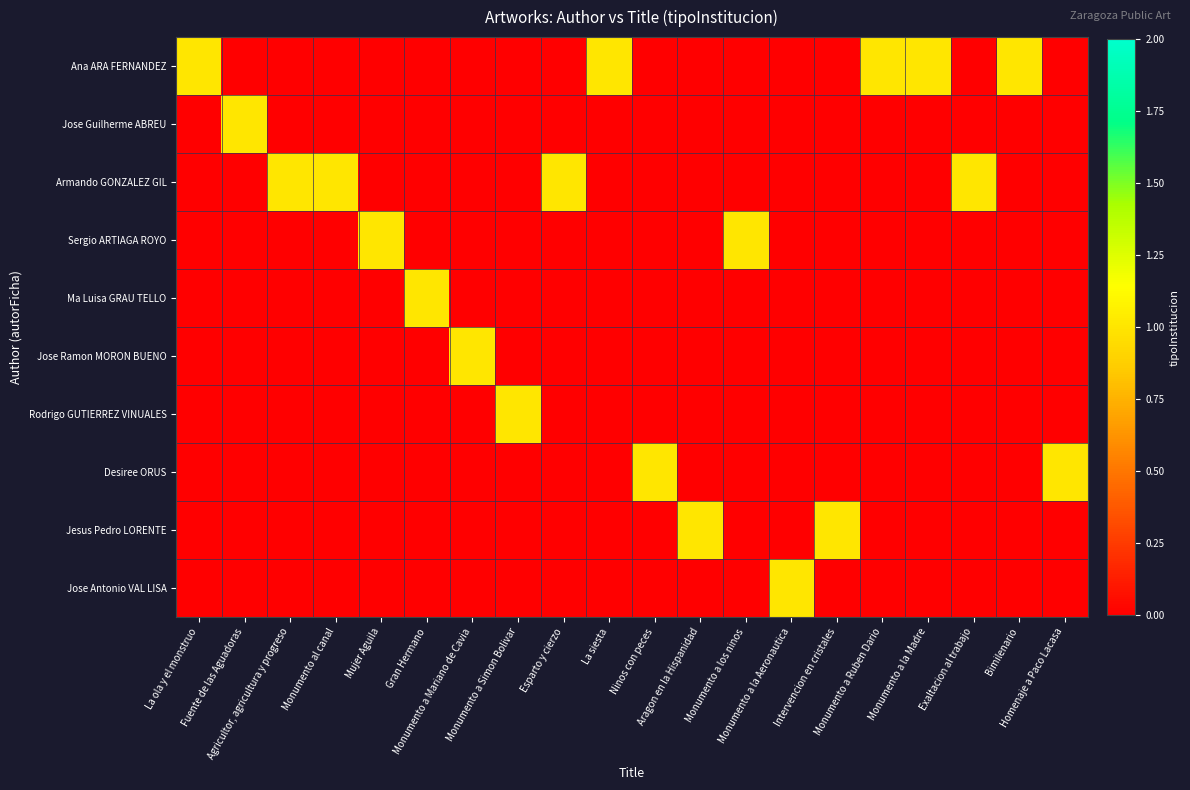

Reading right to left, transcribe all the data shown in this chart.

Ana ARA FERNANDEZ: Homenaje a Paco Lacasa=0	Bimilenario=1	Exaltacion al trabajo=0	Monumento a la Madre=1	Monumento a Ruben Dario=1	Intervencion en cristales=0	Monumento a la Aeronautica=0	Monumento a los ninos=0	Aragon en la Hispanidad=0	Ninos con peces=0	La siesta=1	Esparto y cierzo=0	Monumento a Simon Bolivar=0	Monumento a Mariano de Cavia=0	Gran Hermano=0	Mujer Aguila=0	Monumento al canal=0	Agricultor, agricultura y progreso=0	Fuente de las Aguadoras=0	La ola y el monstruo=1
Jose Guilherme ABREU: Homenaje a Paco Lacasa=0	Bimilenario=0	Exaltacion al trabajo=0	Monumento a la Madre=0	Monumento a Ruben Dario=0	Intervencion en cristales=0	Monumento a la Aeronautica=0	Monumento a los ninos=0	Aragon en la Hispanidad=0	Ninos con peces=0	La siesta=0	Esparto y cierzo=0	Monumento a Simon Bolivar=0	Monumento a Mariano de Cavia=0	Gran Hermano=0	Mujer Aguila=0	Monumento al canal=0	Agricultor, agricultura y progreso=0	Fuente de las Aguadoras=1	La ola y el monstruo=0
Armando GONZALEZ GIL: Homenaje a Paco Lacasa=0	Bimilenario=0	Exaltacion al trabajo=1	Monumento a la Madre=0	Monumento a Ruben Dario=0	Intervencion en cristales=0	Monumento a la Aeronautica=0	Monumento a los ninos=0	Aragon en la Hispanidad=0	Ninos con peces=0	La siesta=0	Esparto y cierzo=1	Monumento a Simon Bolivar=0	Monumento a Mariano de Cavia=0	Gran Hermano=0	Mujer Aguila=0	Monumento al canal=1	Agricultor, agricultura y progreso=1	Fuente de las Aguadoras=0	La ola y el monstruo=0
Sergio ARTIAGA ROYO: Homenaje a Paco Lacasa=0	Bimilenario=0	Exaltacion al trabajo=0	Monumento a la Madre=0	Monumento a Ruben Dario=0	Intervencion en cristales=0	Monumento a la Aeronautica=0	Monumento a los ninos=1	Aragon en la Hispanidad=0	Ninos con peces=0	La siesta=0	Esparto y cierzo=0	Monumento a Simon Bolivar=0	Monumento a Mariano de Cavia=0	Gran Hermano=0	Mujer Aguila=1	Monumento al canal=0	Agricultor, agricultura y progreso=0	Fuente de las Aguadoras=0	La ola y el monstruo=0
Ma Luisa GRAU TELLO: Homenaje a Paco Lacasa=0	Bimilenario=0	Exaltacion al trabajo=0	Monumento a la Madre=0	Monumento a Ruben Dario=0	Intervencion en cristales=0	Monumento a la Aeronautica=0	Monumento a los ninos=0	Aragon en la Hispanidad=0	Ninos con peces=0	La siesta=0	Esparto y cierzo=0	Monumento a Simon Bolivar=0	Monumento a Mariano de Cavia=0	Gran Hermano=1	Mujer Aguila=0	Monumento al canal=0	Agricultor, agricultura y progreso=0	Fuente de las Aguadoras=0	La ola y el monstruo=0
Jose Ramon MORON BUENO: Homenaje a Paco Lacasa=0	Bimilenario=0	Exaltacion al trabajo=0	Monumento a la Madre=0	Monumento a Ruben Dario=0	Intervencion en cristales=0	Monumento a la Aeronautica=0	Monumento a los ninos=0	Aragon en la Hispanidad=0	Ninos con peces=0	La siesta=0	Esparto y cierzo=0	Monumento a Simon Bolivar=0	Monumento a Mariano de Cavia=1	Gran Hermano=0	Mujer Aguila=0	Monumento al canal=0	Agricultor, agricultura y progreso=0	Fuente de las Aguadoras=0	La ola y el monstruo=0
Rodrigo GUTIERREZ VINUALES: Homenaje a Paco Lacasa=0	Bimilenario=0	Exaltacion al trabajo=0	Monumento a la Madre=0	Monumento a Ruben Dario=0	Intervencion en cristales=0	Monumento a la Aeronautica=0	Monumento a los ninos=0	Aragon en la Hispanidad=0	Ninos con peces=0	La siesta=0	Esparto y cierzo=0	Monumento a Simon Bolivar=1	Monumento a Mariano de Cavia=0	Gran Hermano=0	Mujer Aguila=0	Monumento al canal=0	Agricultor, agricultura y progreso=0	Fuente de las Aguadoras=0	La ola y el monstruo=0
Desiree ORUS: Homenaje a Paco Lacasa=1	Bimilenario=0	Exaltacion al trabajo=0	Monumento a la Madre=0	Monumento a Ruben Dario=0	Intervencion en cristales=0	Monumento a la Aeronautica=0	Monumento a los ninos=0	Aragon en la Hispanidad=0	Ninos con peces=1	La siesta=0	Esparto y cierzo=0	Monumento a Simon Bolivar=0	Monumento a Mariano de Cavia=0	Gran Hermano=0	Mujer Aguila=0	Monumento al canal=0	Agricultor, agricultura y progreso=0	Fuente de las Aguadoras=0	La ola y el monstruo=0
Jesus Pedro LORENTE: Homenaje a Paco Lacasa=0	Bimilenario=0	Exaltacion al trabajo=0	Monumento a la Madre=0	Monumento a Ruben Dario=0	Intervencion en cristales=1	Monumento a la Aeronautica=0	Monumento a los ninos=0	Aragon en la Hispanidad=1	Ninos con peces=0	La siesta=0	Esparto y cierzo=0	Monumento a Simon Bolivar=0	Monumento a Mariano de Cavia=0	Gran Hermano=0	Mujer Aguila=0	Monumento al canal=0	Agricultor, agricultura y progreso=0	Fuente de las Aguadoras=0	La ola y el monstruo=0
Jose Antonio VAL LISA: Homenaje a Paco Lacasa=0	Bimilenario=0	Exaltacion al trabajo=0	Monumento a la Madre=0	Monumento a Ruben Dario=0	Intervencion en cristales=0	Monumento a la Aeronautica=1	Monumento a los ninos=0	Aragon en la Hispanidad=0	Ninos con peces=0	La siesta=0	Esparto y cierzo=0	Monumento a Simon Bolivar=0	Monumento a Mariano de Cavia=0	Gran Hermano=0	Mujer Aguila=0	Monumento al canal=0	Agricultor, agricultura y progreso=0	Fuente de las Aguadoras=0	La ola y el monstruo=0